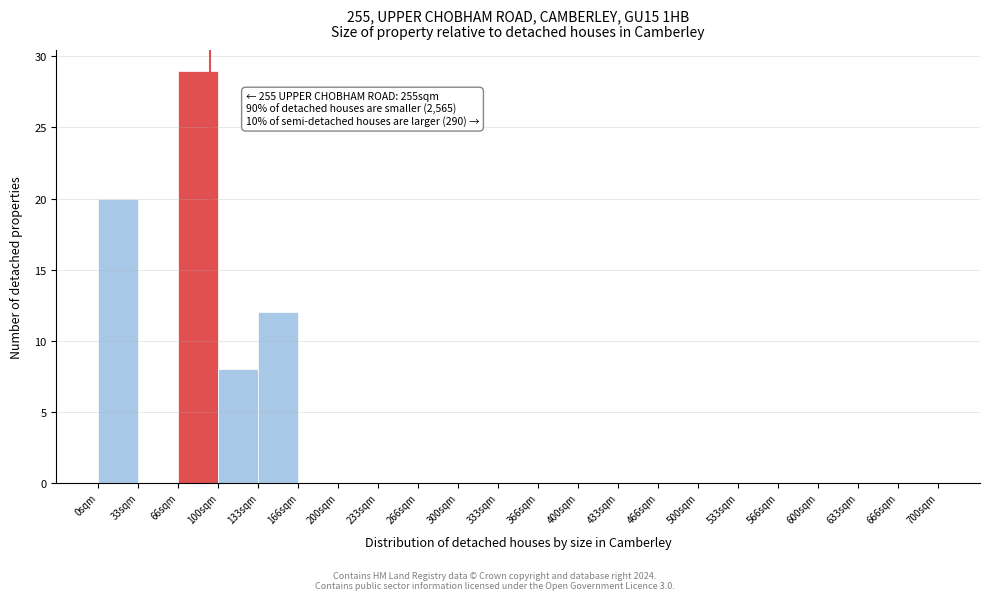

Which range on the x-axis has the tallest bar?

65 to 100